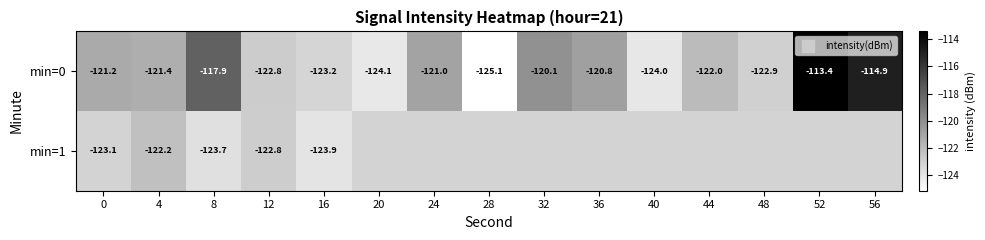

Read the min=0 value at 32.

-120.1